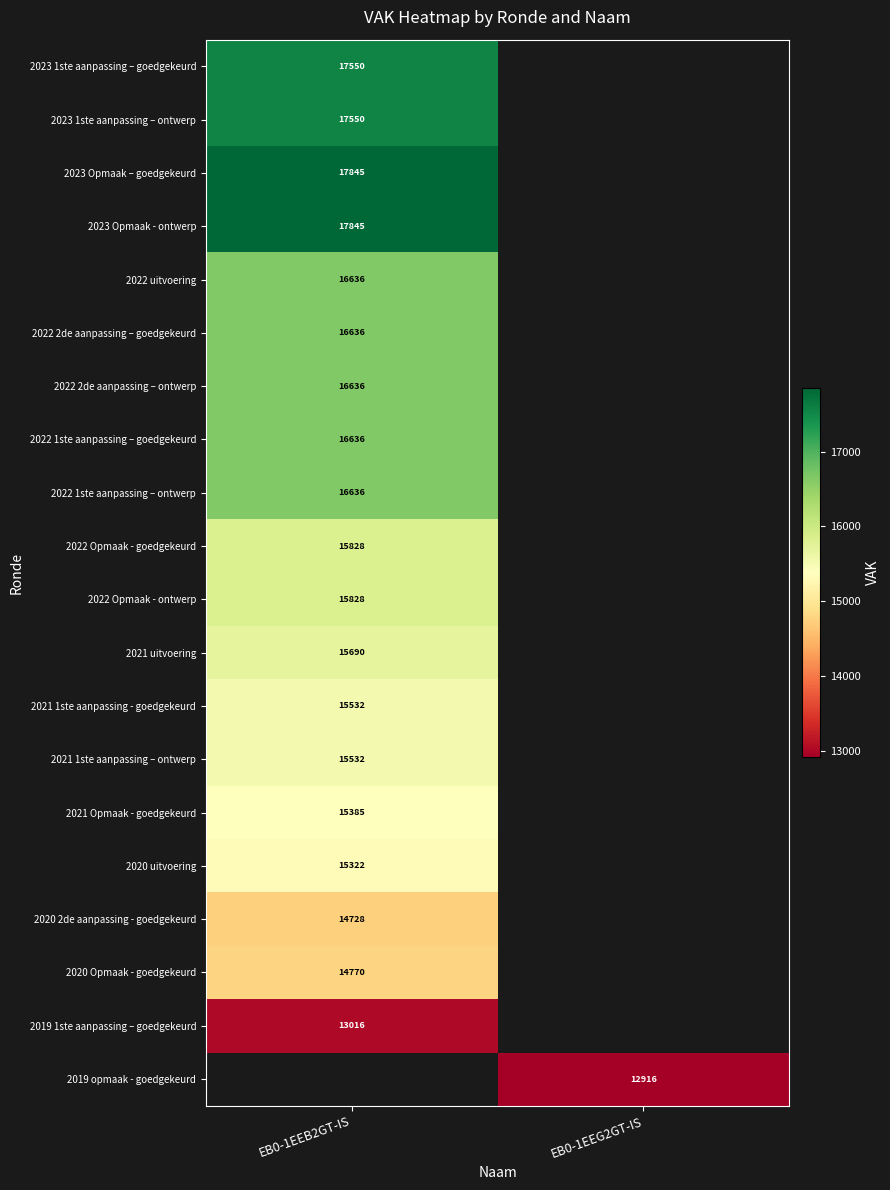

What is the minimum value shown in the chart?

12916.0